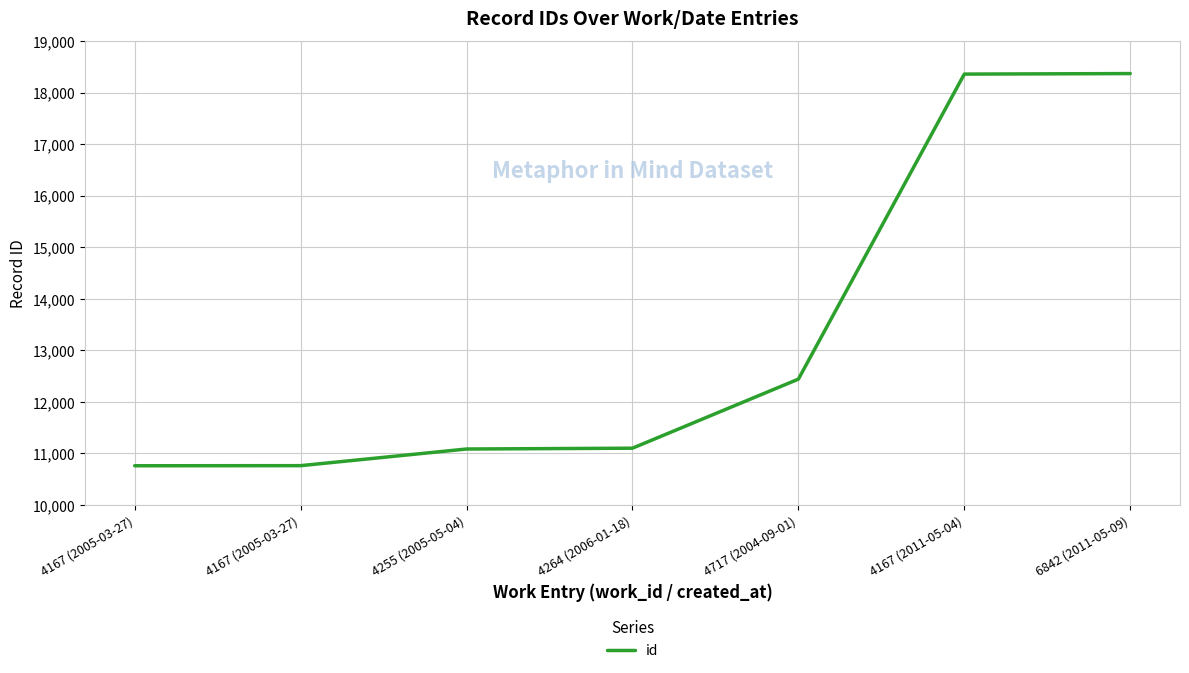

What is the difference between the values at 4167 (2005-03-27) and 4717 (2004-09-01)?

1681